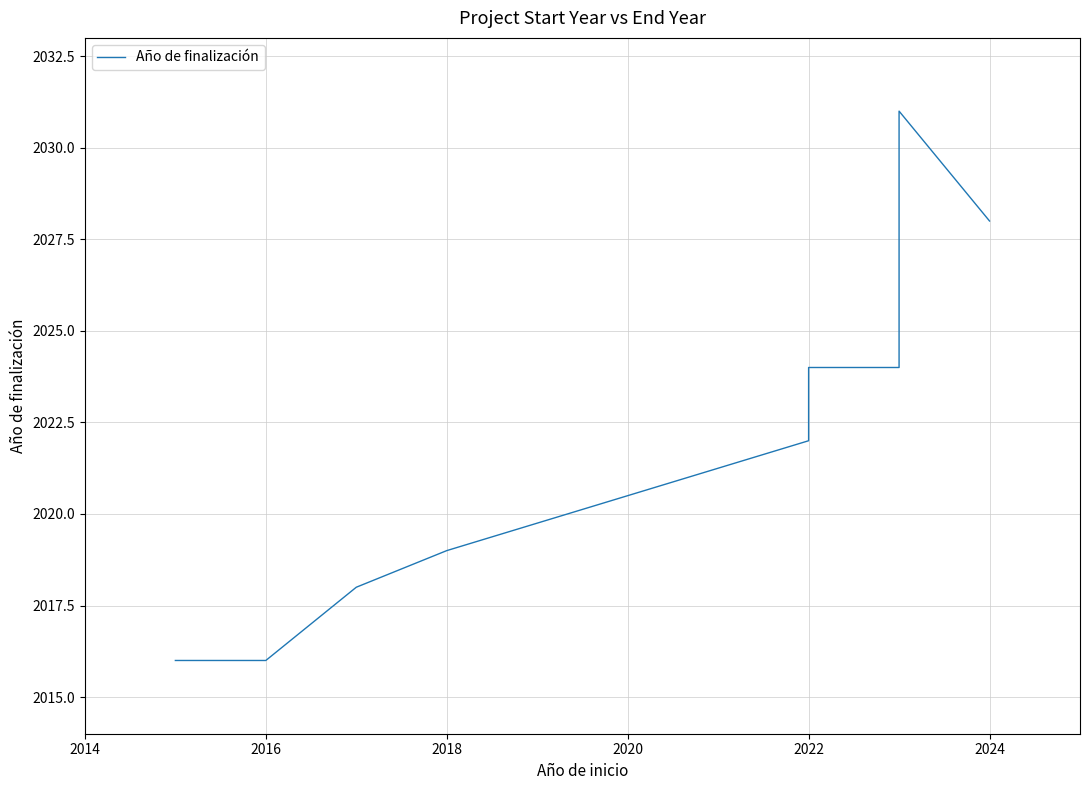

Where is the data nearest to the value 2023?

2022